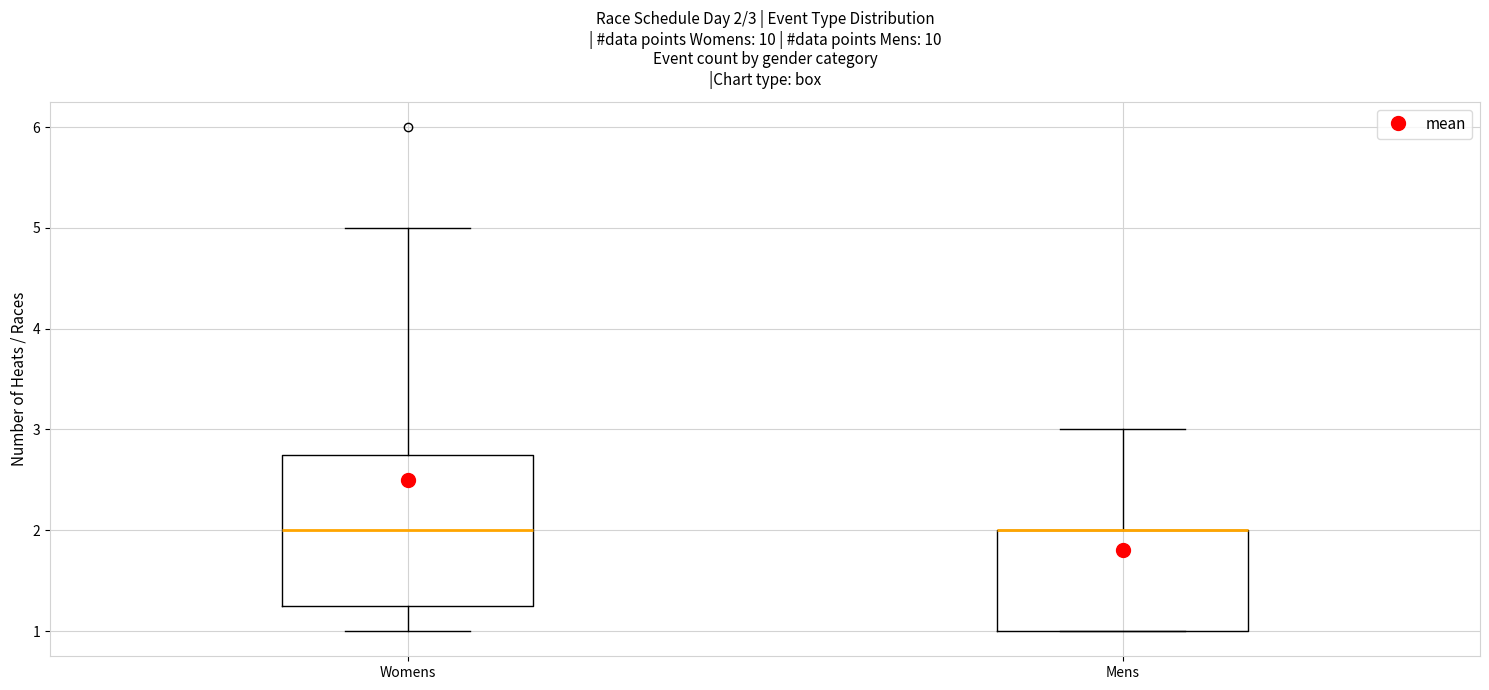

Comparing the boxes themselves (not the whiskers), which one is the tallest?

Womens